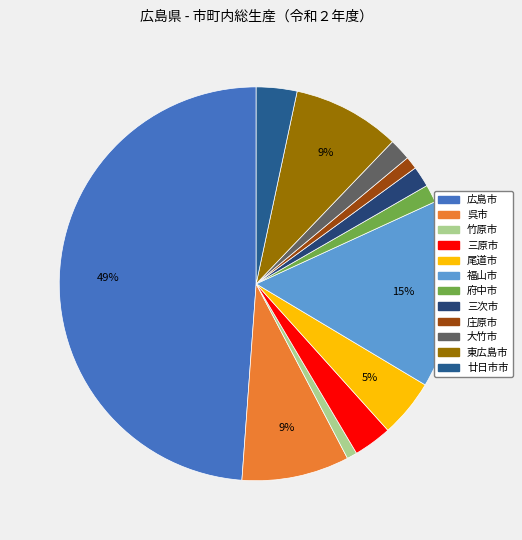

What percentage is the 尾道市 slice, to the nearest percent?

5%